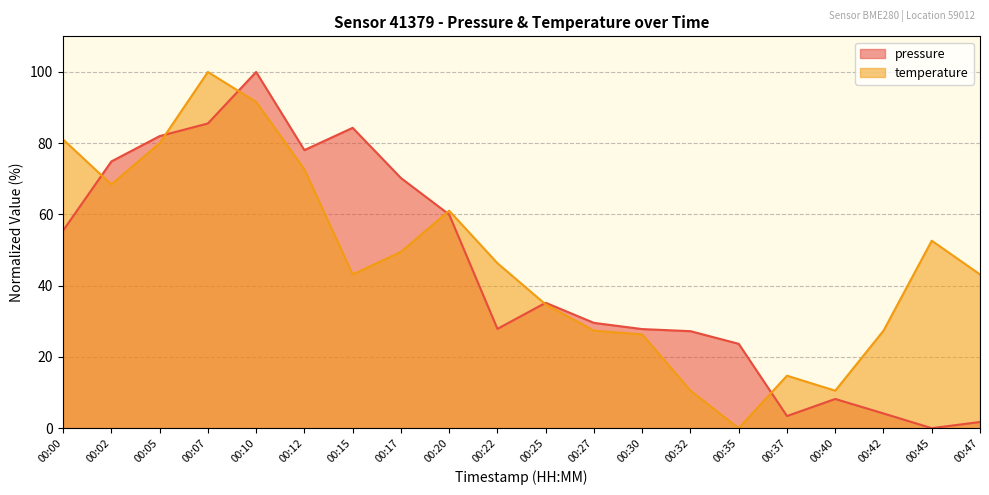

What is the total value across all series at 00:22?

74.2